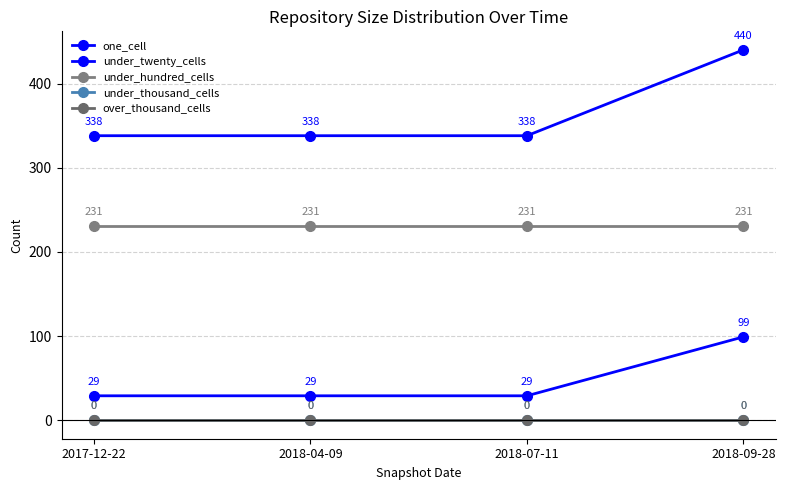

What is the greatest value displayed?

440